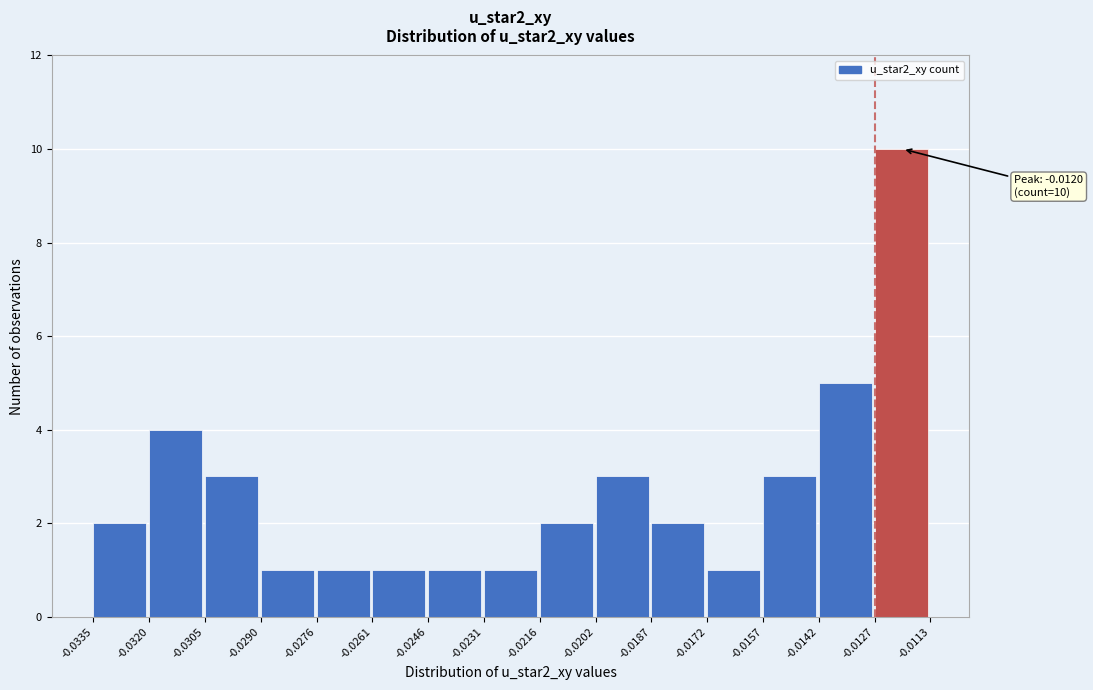

Over which range of the x-axis is the bar tallest?

-0.0127 to -0.0113